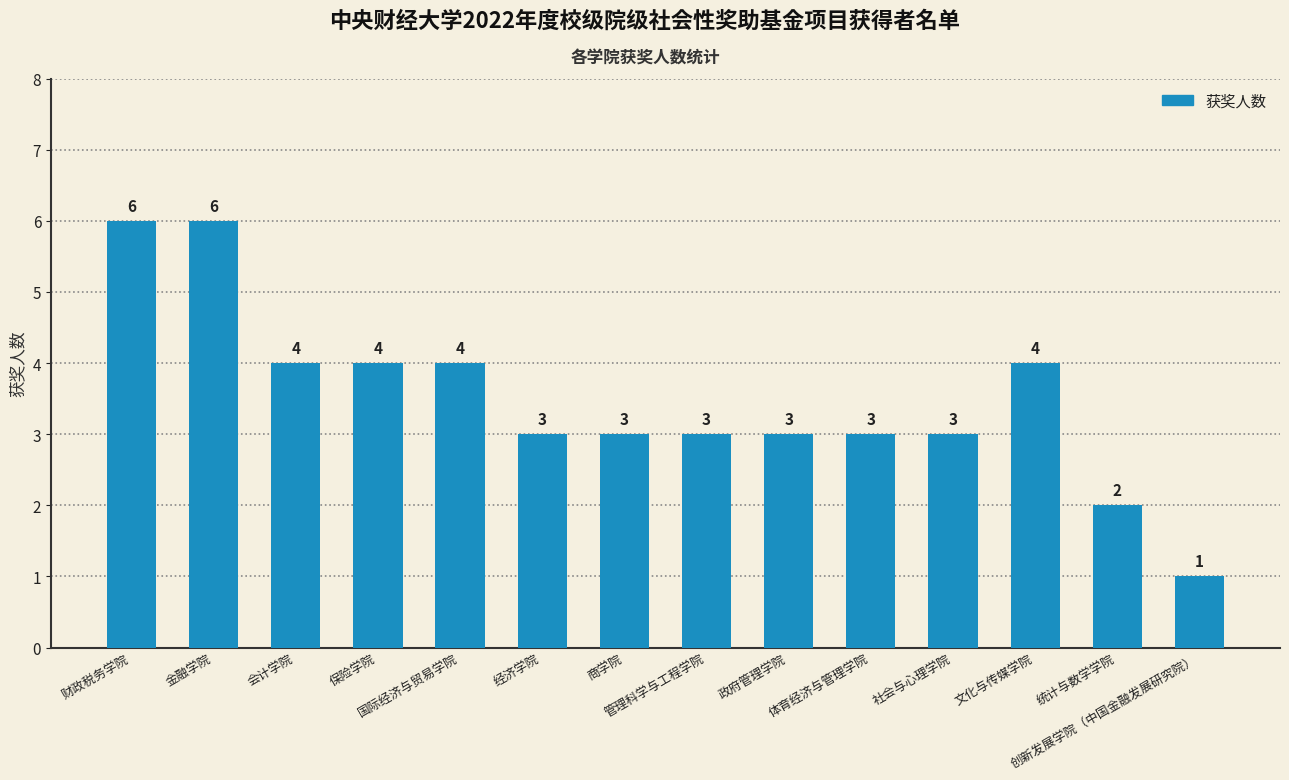

The value at 商学院 is 3. True or false?

True